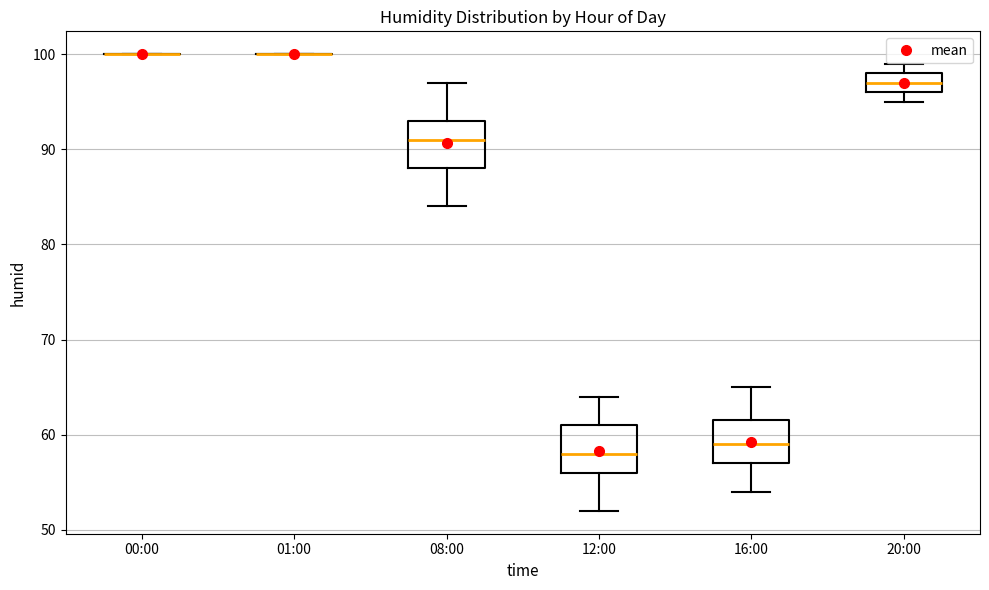

Reading left to right, transcribe this box plot: for each box, give where its median line is, the range the box spans, and where its two whiskers end, as read against the y-axis. The values are not printed on the chart, so give them approximately, as read against the axis.

00:00: box collapsed to a line at 100, whiskers 100 to 100
01:00: box collapsed to a line at 100, whiskers 100 to 100
08:00: median 91, box 88 to 93, whiskers 84 to 97
12:00: median 58, box 56 to 61, whiskers 52 to 64
16:00: median 59, box 57 to 62, whiskers 54 to 65
20:00: median 97, box 96 to 98, whiskers 95 to 99